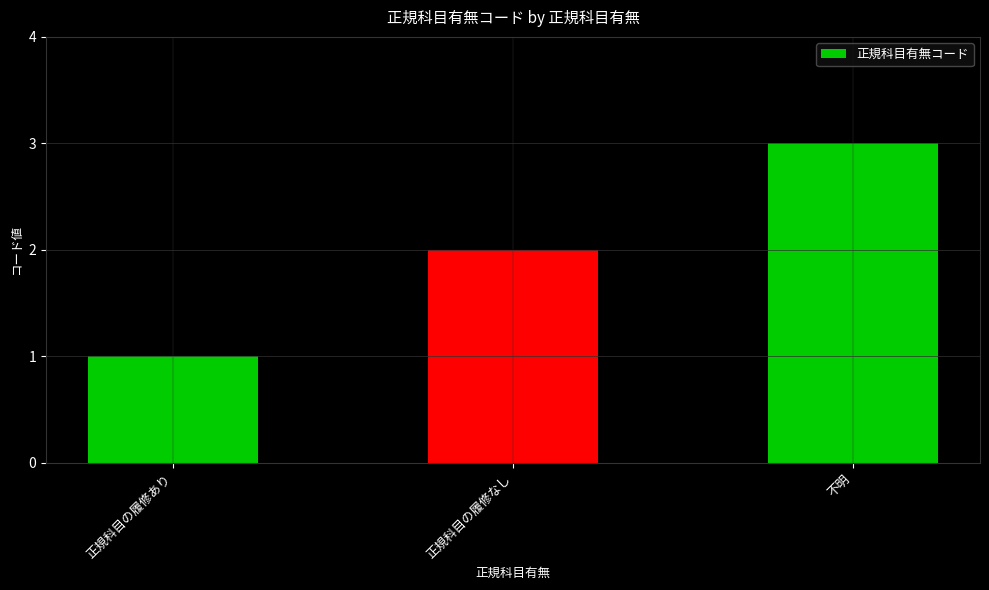

What position from the right is 不明?

1